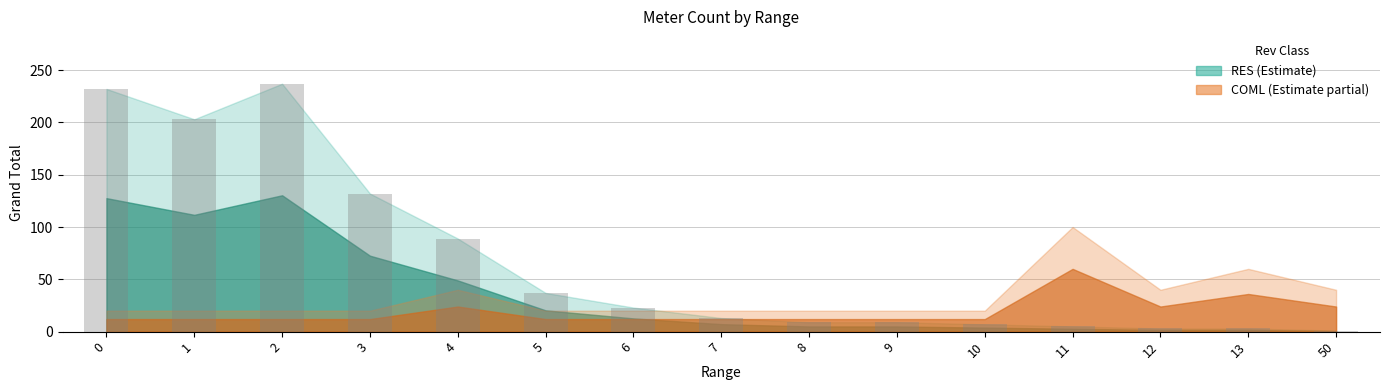

Approximately how many times larger is the value at 7 compared to 12?

4.3